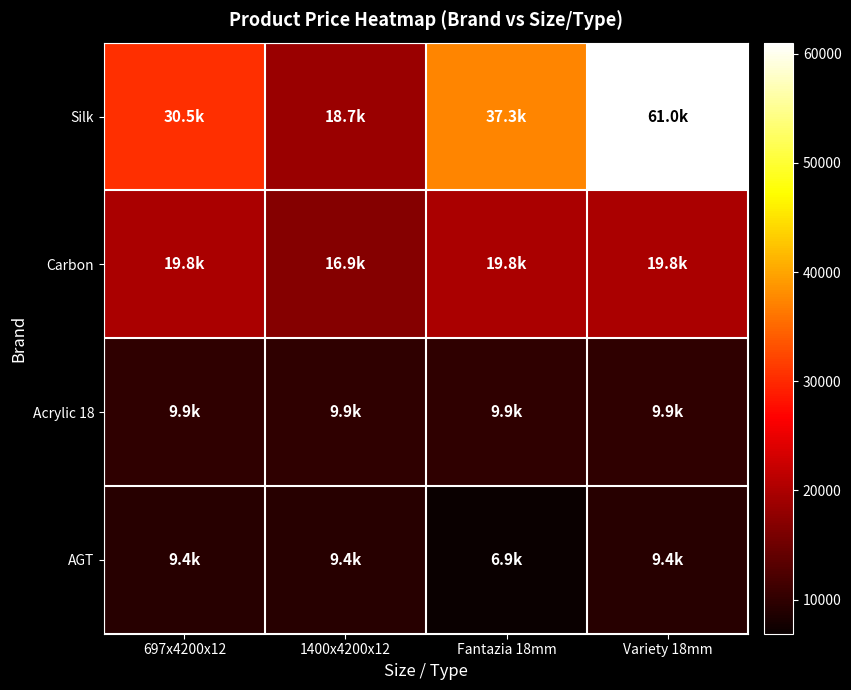

List the series in order of their peak value, highest first.

Silk, Carbon, Acrylic 18, AGT